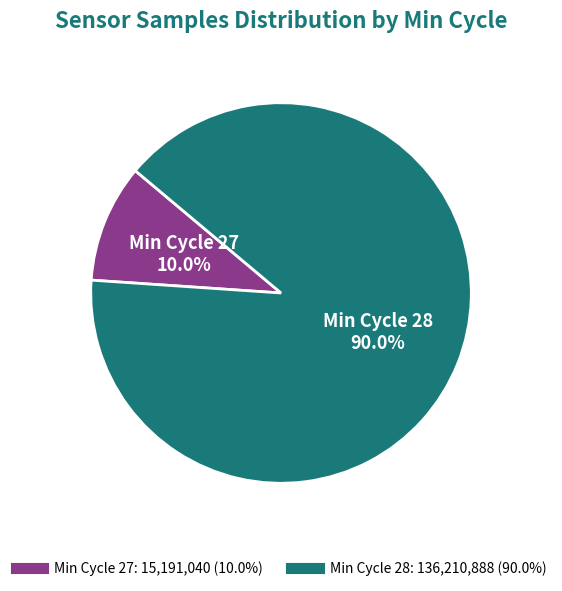

Is there any slice that represents more than half of the pie?

Yes